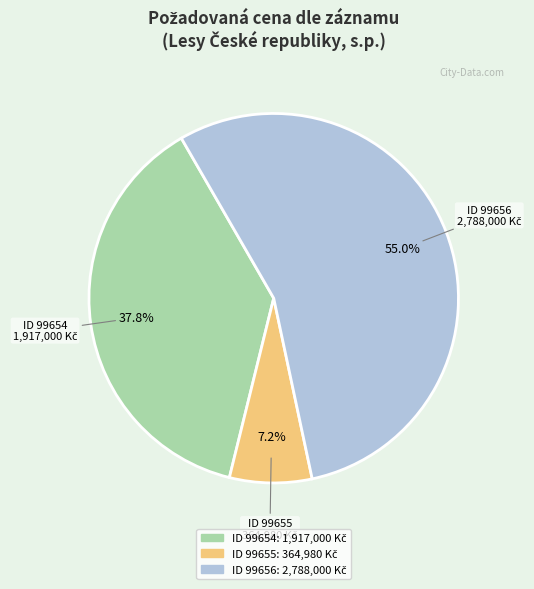

To the nearest percent, what is the difference between the largest and smallest slice percentages?

48%